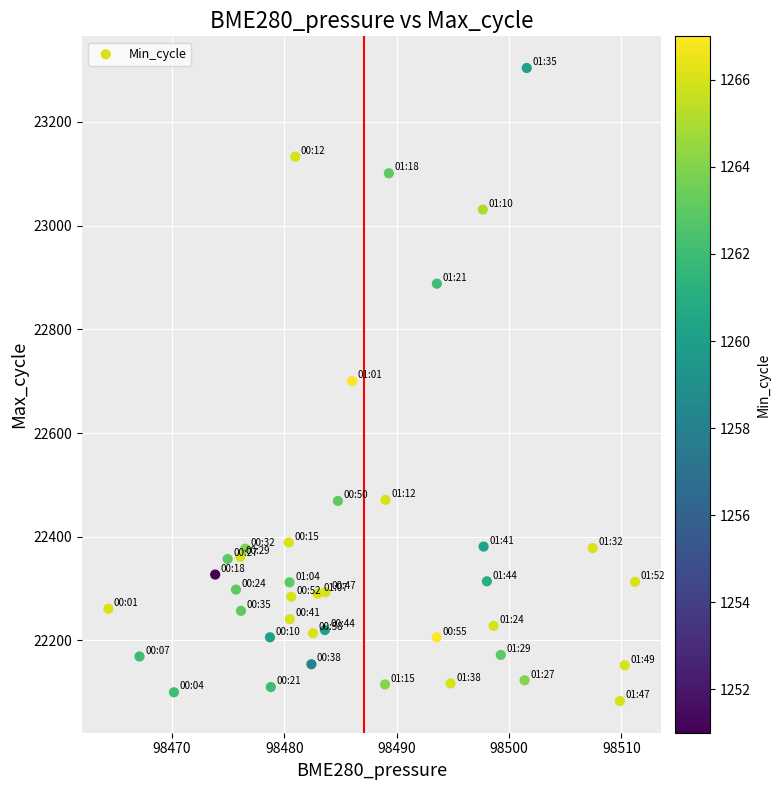

What is the range of Y values (max minus min)?

1221